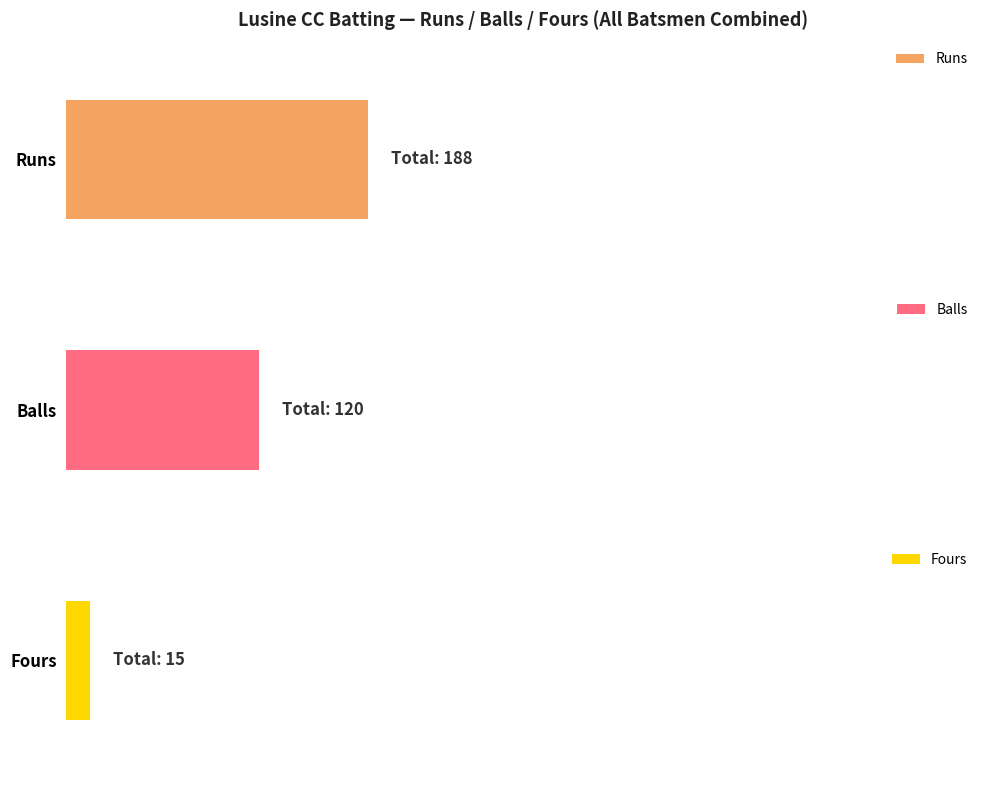

The value of Fours at Abbas Kiyani is 7. True or false?

False